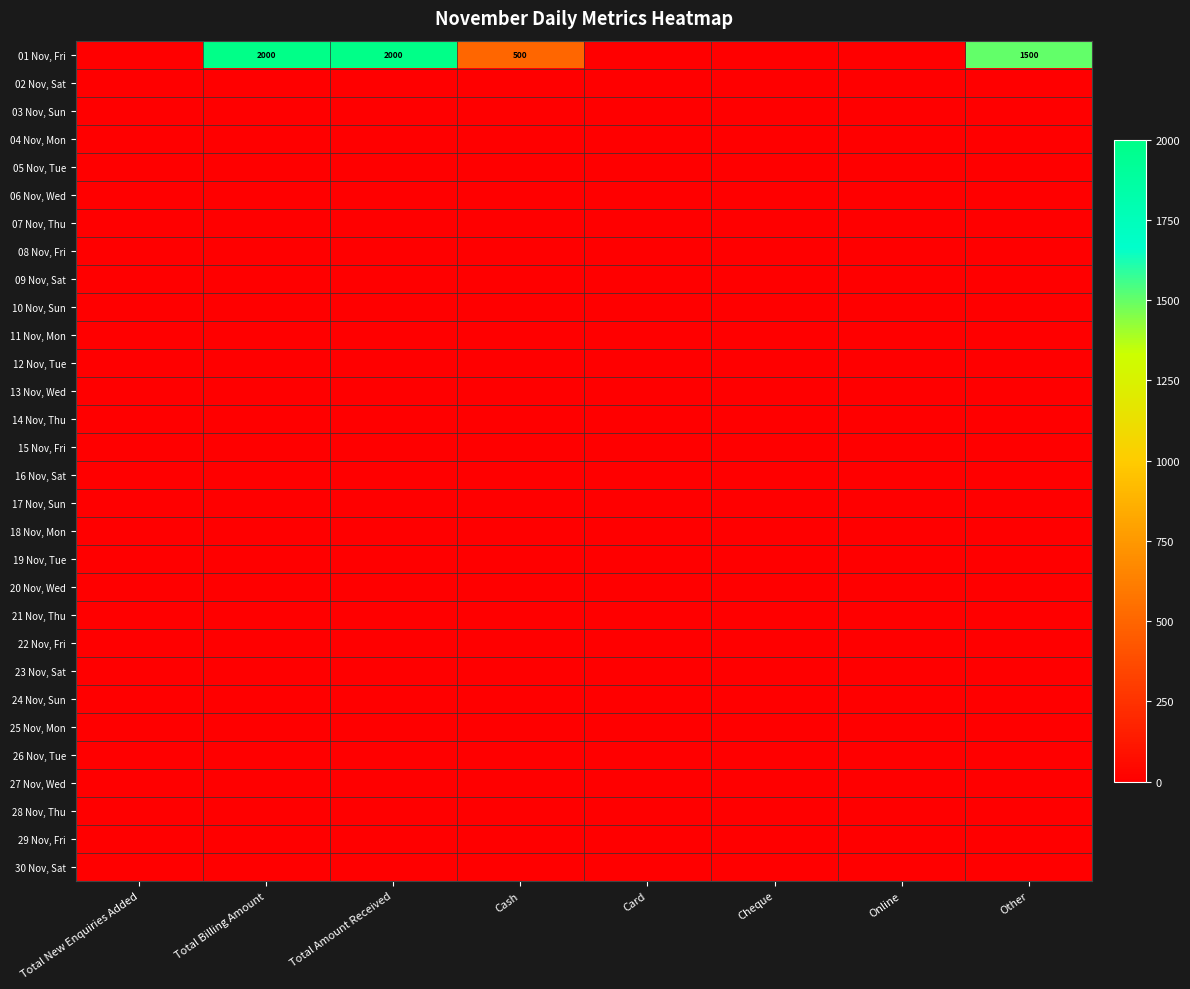

Count the number of categories in the chart.

8